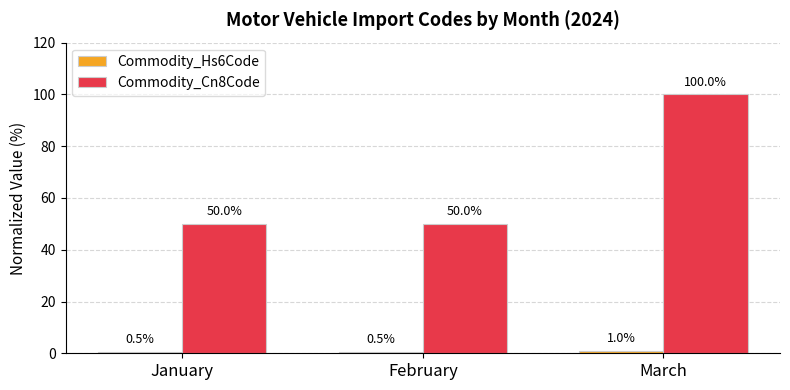

Which category has the highest value in the Commodity_Cn8Code series?

March